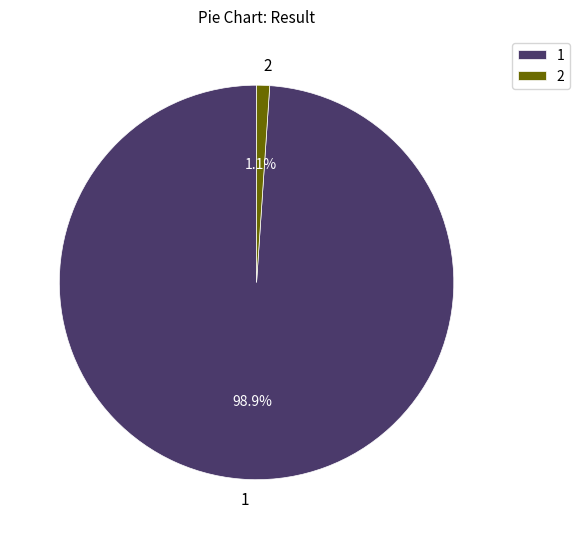

Which category has the biggest portion of the pie?

1